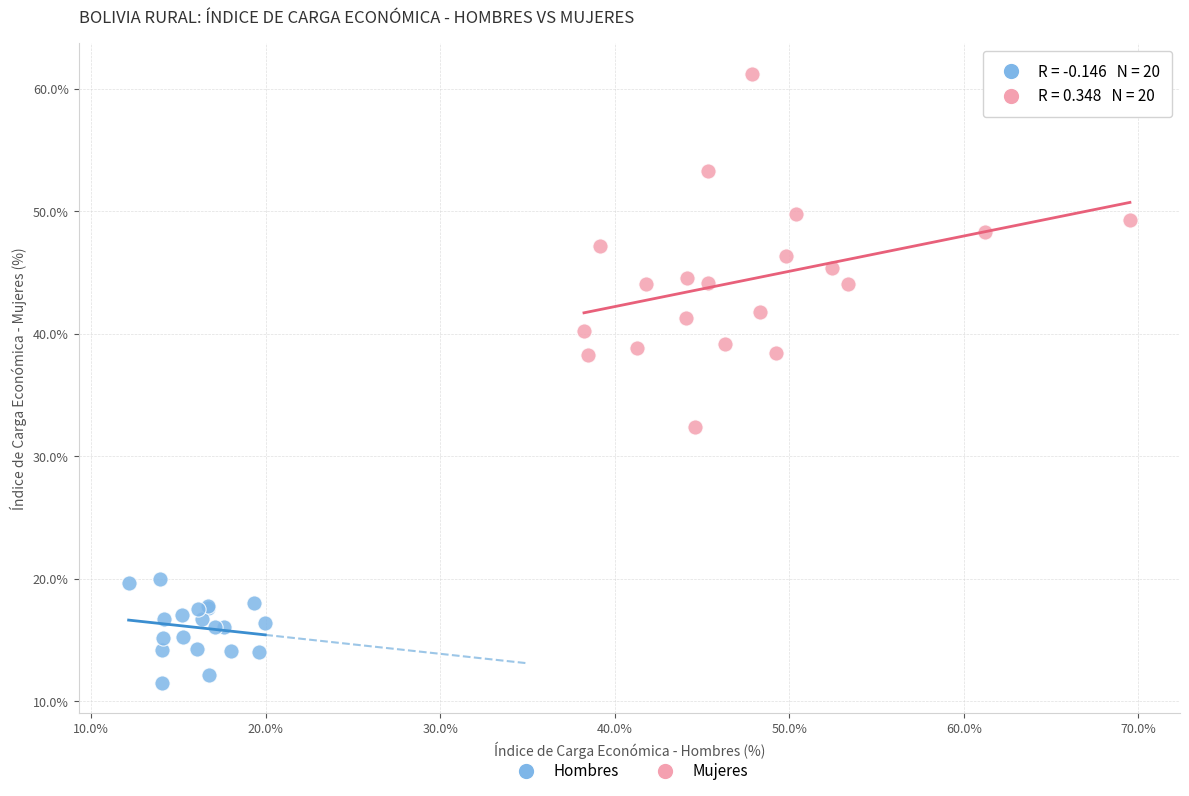

Which series contains the highest Y value?

Mujeres